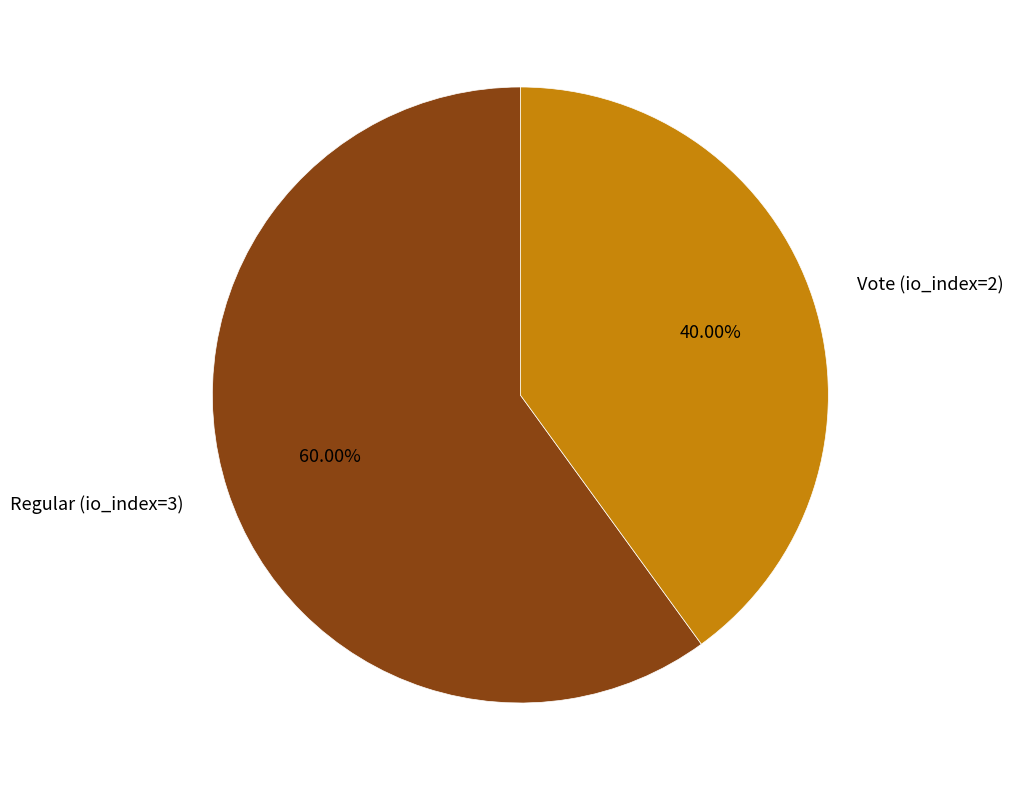

To the nearest percent, what is the combined percentage of Regular (io_index=3) and Vote (io_index=2)?

100%